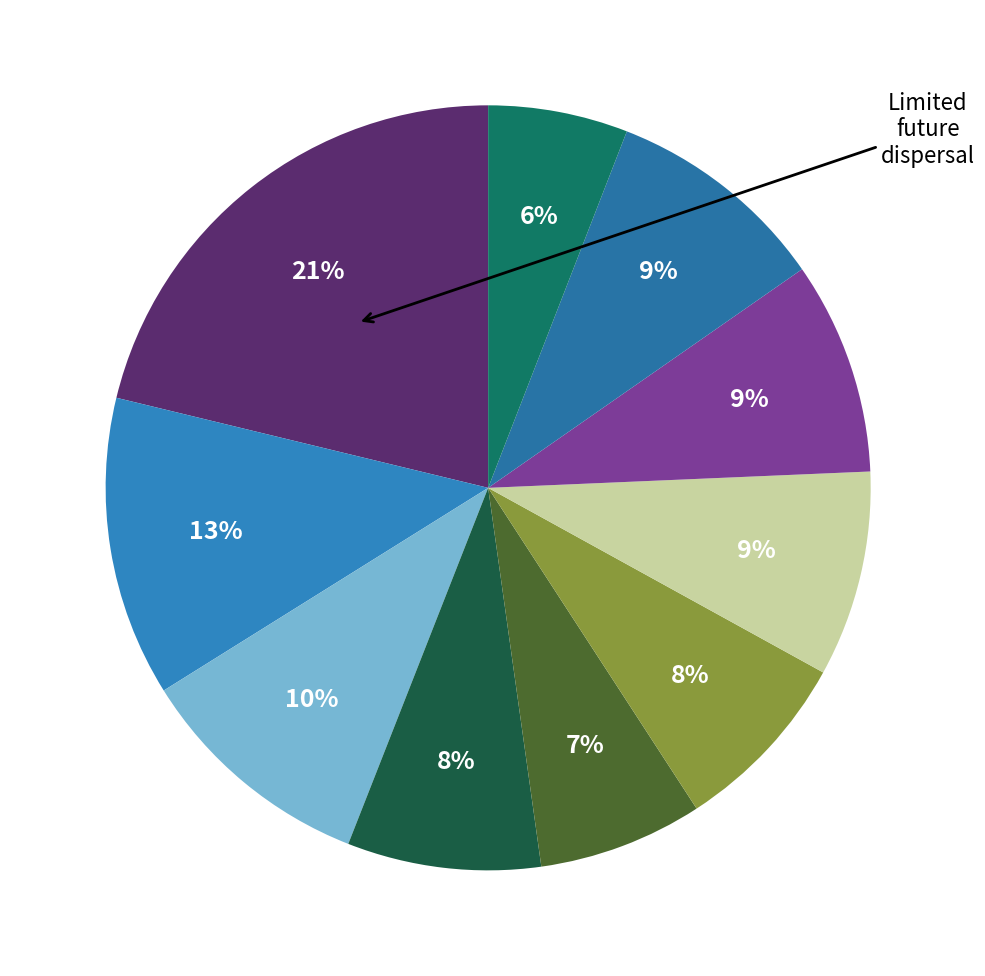

How many segments does this pie chart have?

10